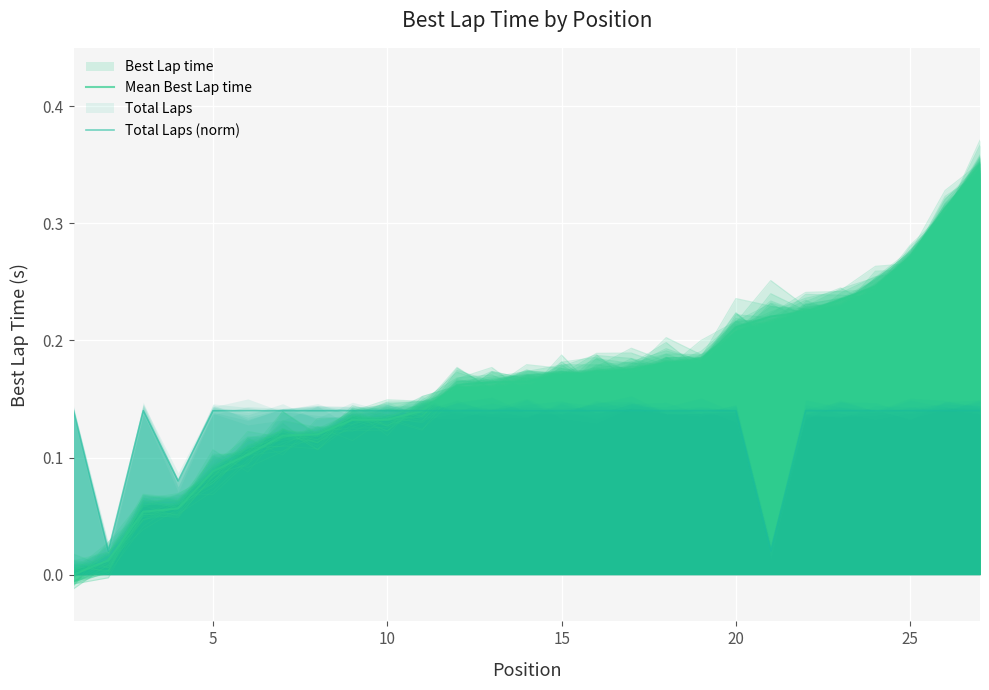

Is it true that Mean Best Lap time equals 0.1 at 26?

False